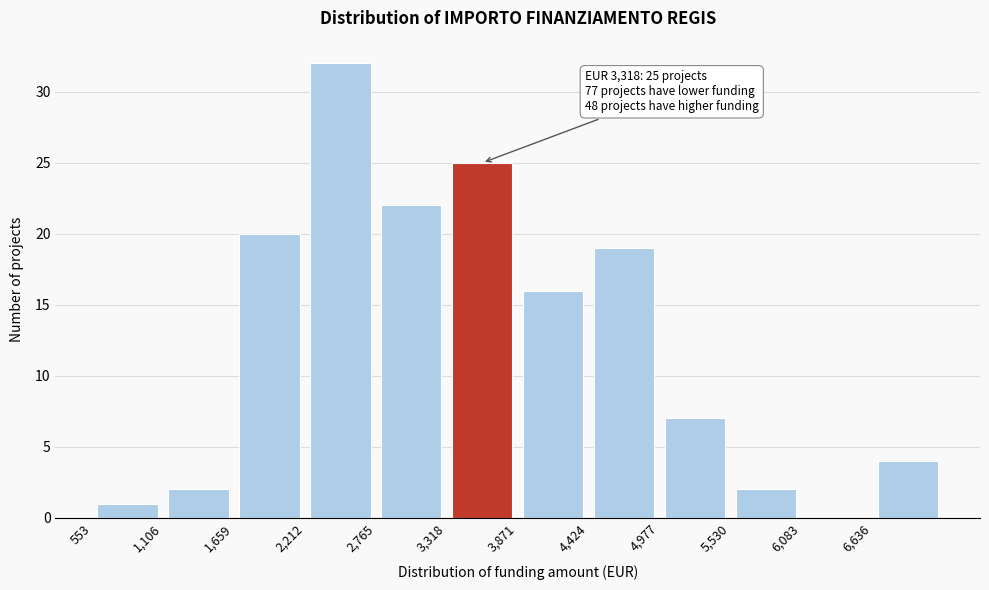

Over which range of the x-axis is the bar tallest?

2200 to 2800